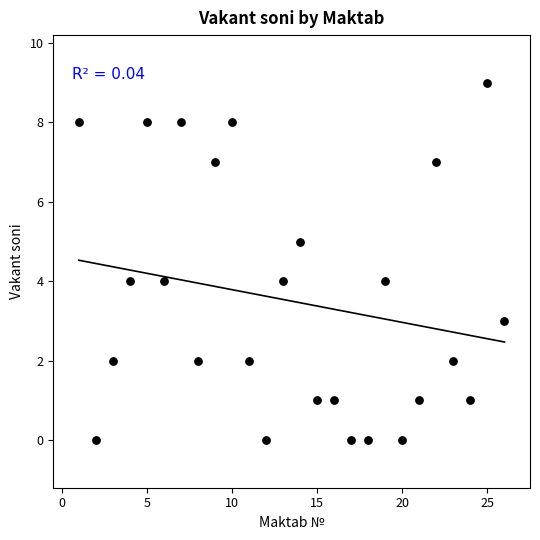

What is the range of Y values (max minus min)?

9